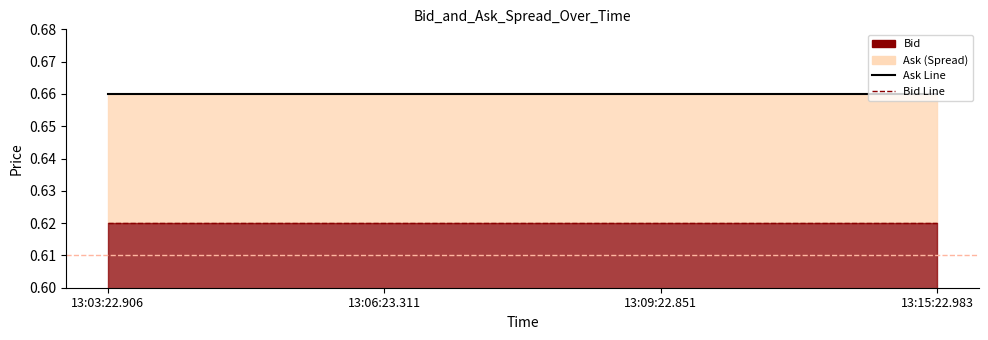

At how many categories does at least one series exceed 0?

4